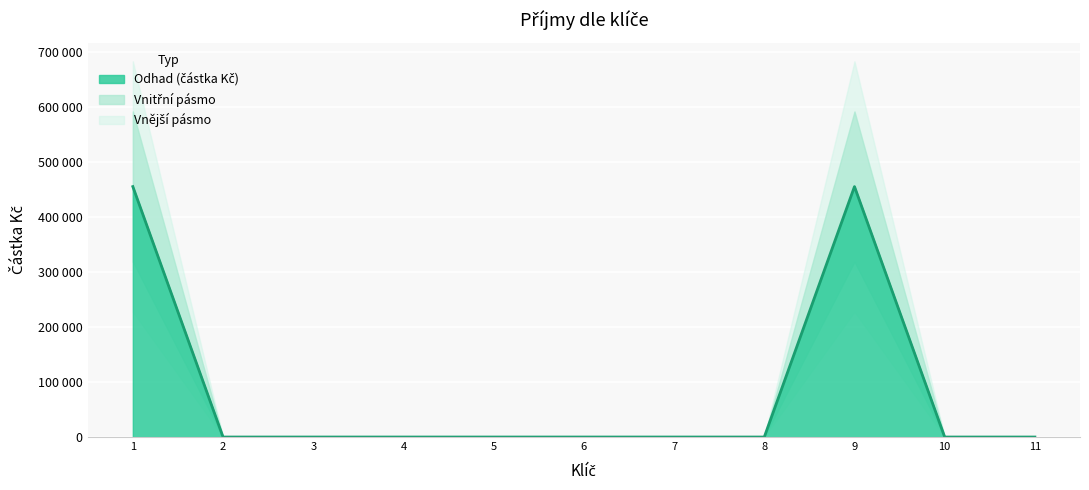

Rank the categories by value from highest to lowest.

1, 9, 2, 3, 4, 5, 6, 7, 8, 10, 11